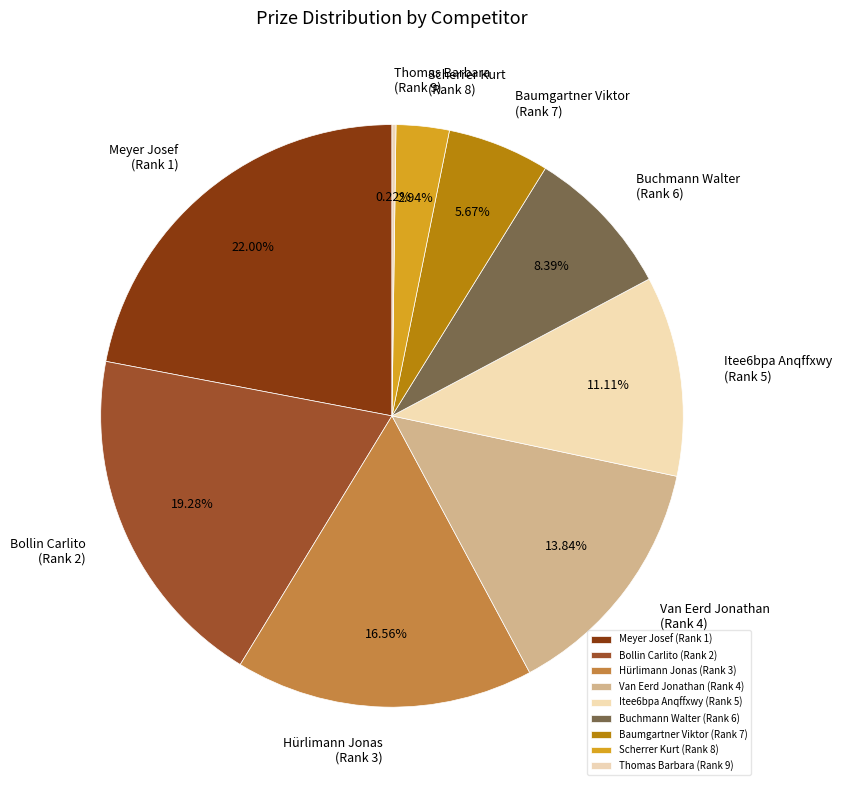

Approximately how many times larger is the value at Meyer Josef (Rank 1) compared to Baumgartner Viktor (Rank 7)?

3.9